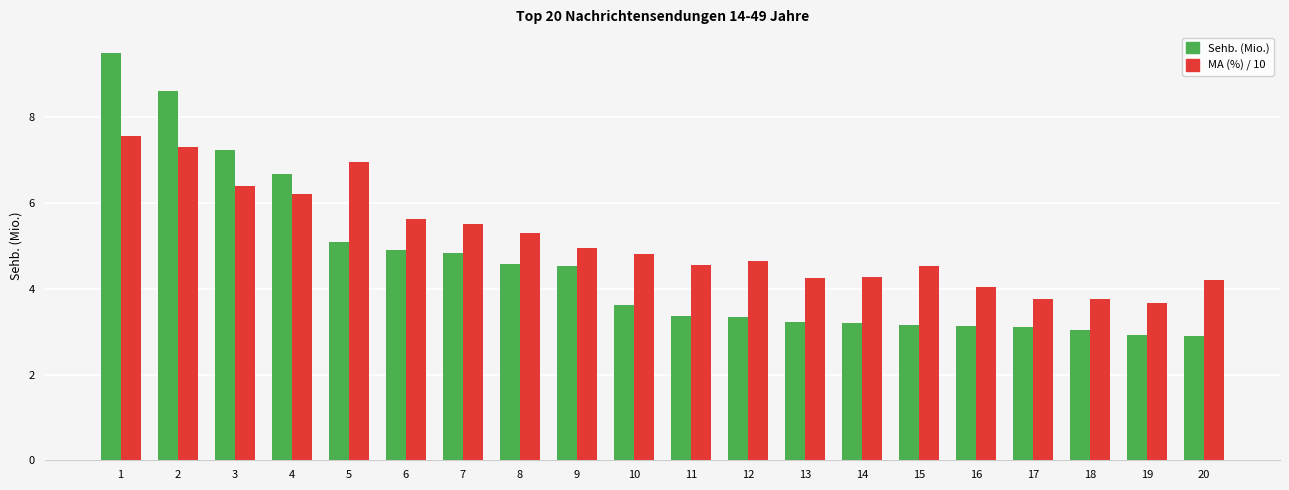

What is the maximum value for MA (%) / 10?

7.6